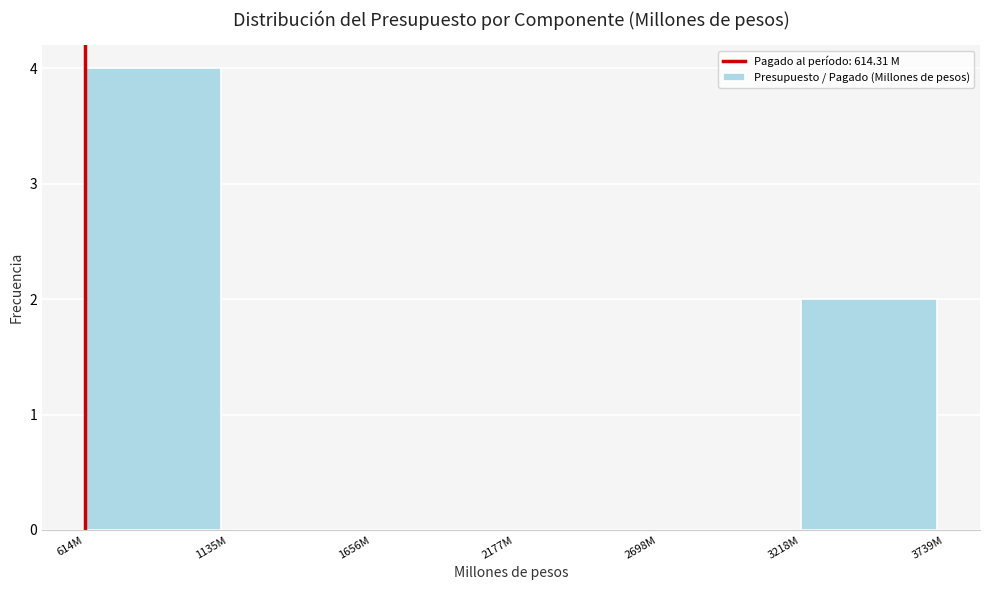

Reading left to right, extract all data points from this chart.

614M=4	1135M=0	1656M=0	2177M=0	2698M=0	3218M=2